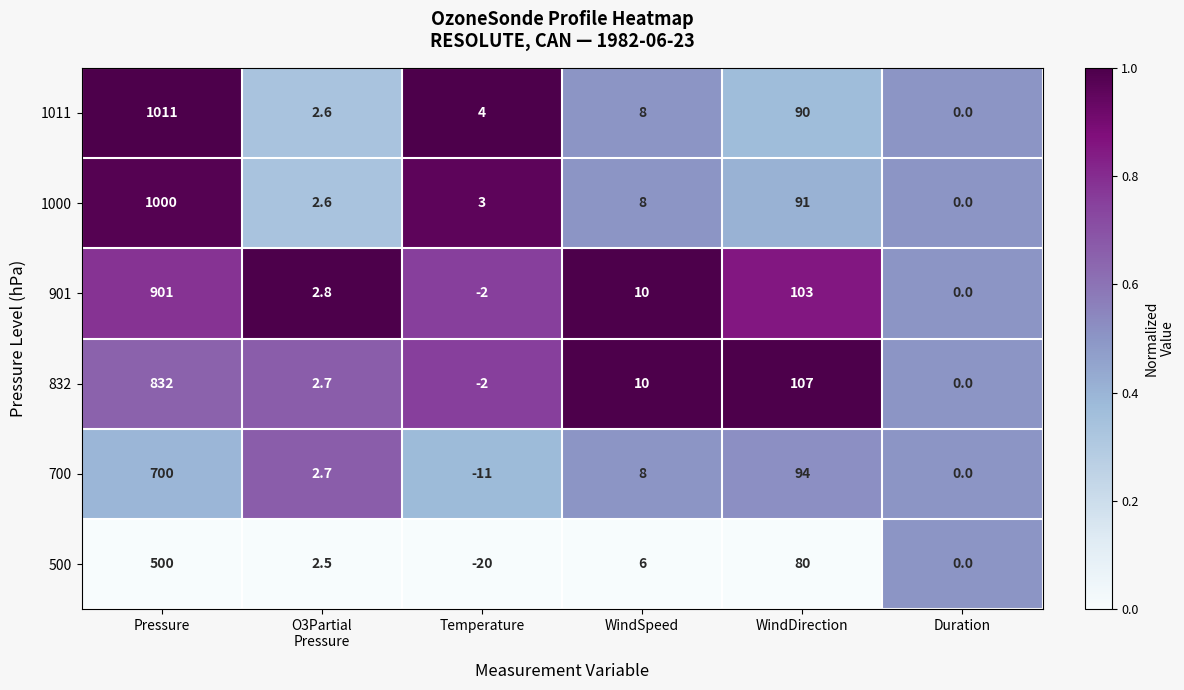

What is the difference between the maximum and minimum values in the 700 series?

711.0